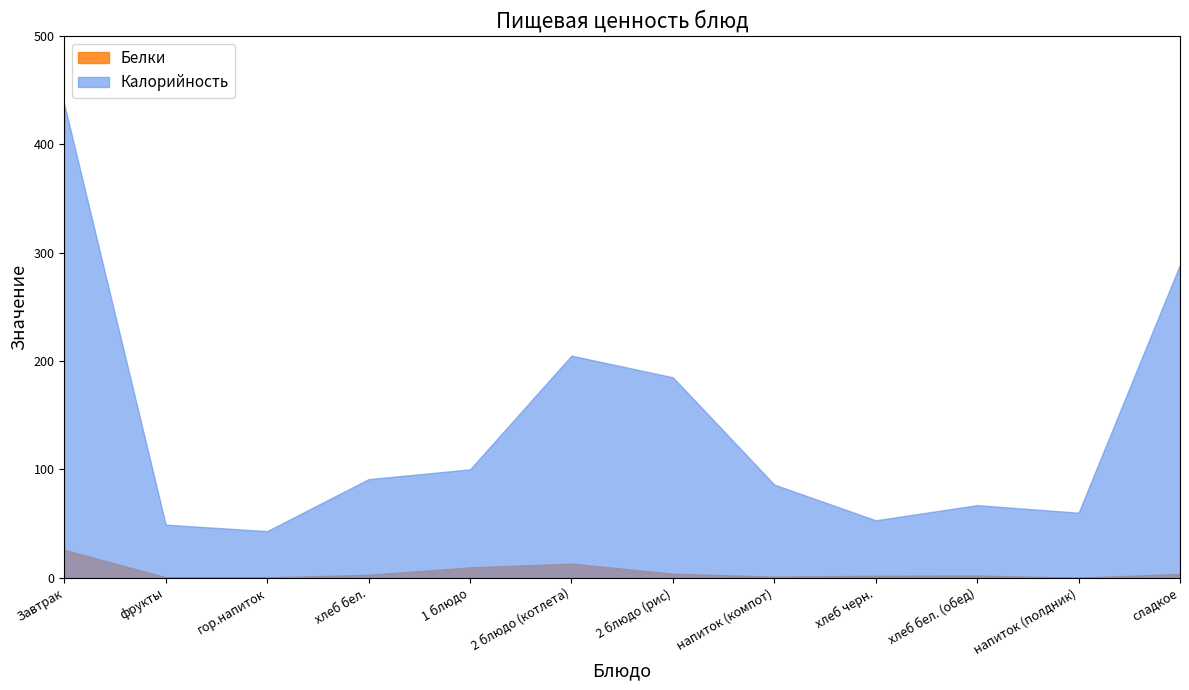

Between 1 блюдо and гор.напиток, which is larger?

1 блюдо